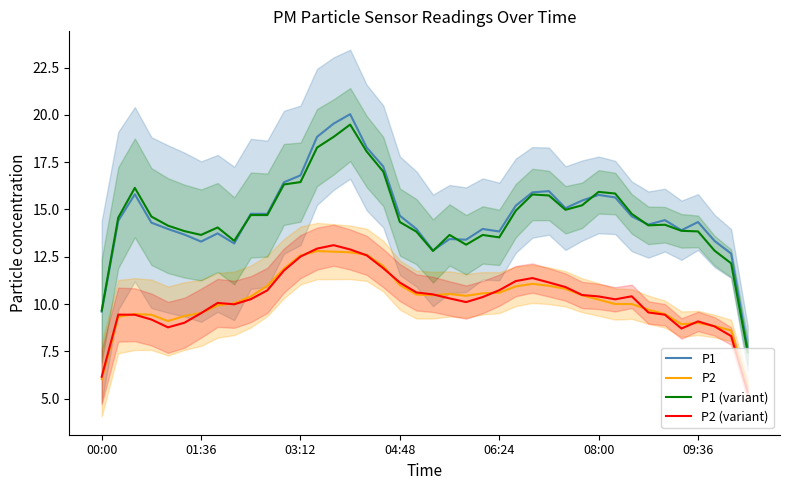

What position from the left is 22?

23